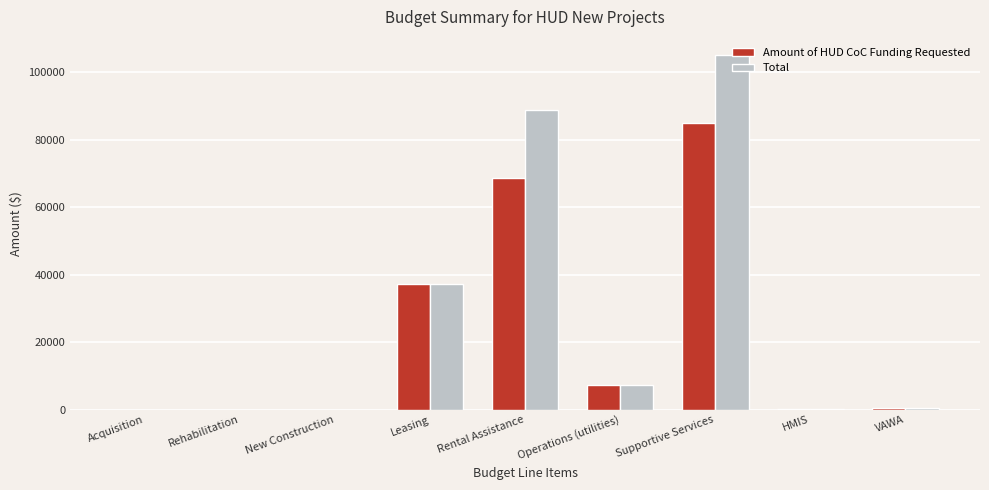

At which label is Total closest to 52602?

Leasing